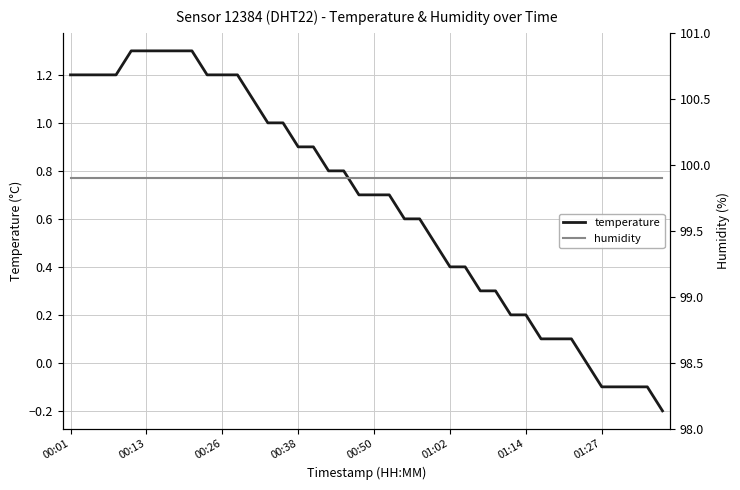

How many lines are shown in the chart?

2